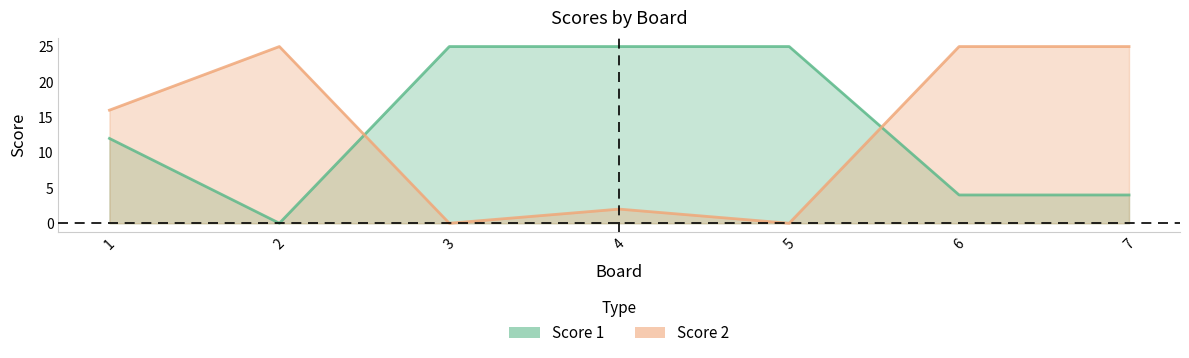

What is the difference between the highest and lowest values at 3?

25